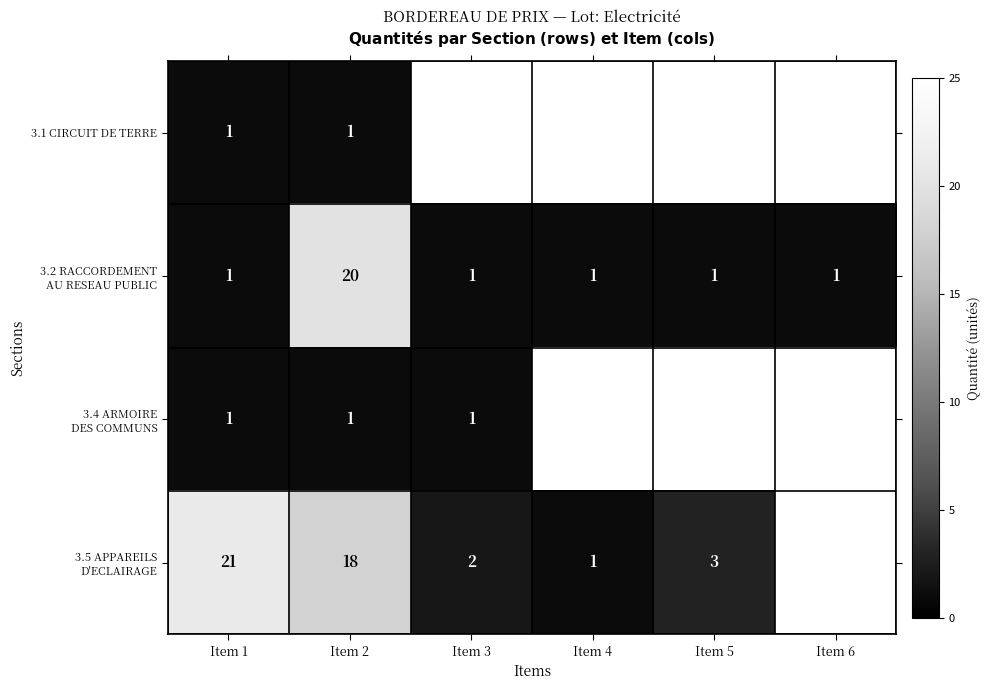

How many distinct data groups are displayed?

4